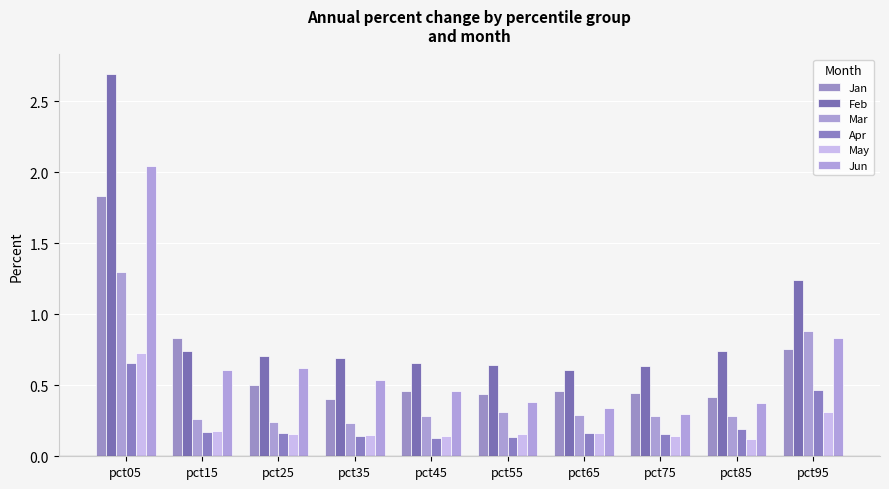

How many May values are between 0 and 1?

10